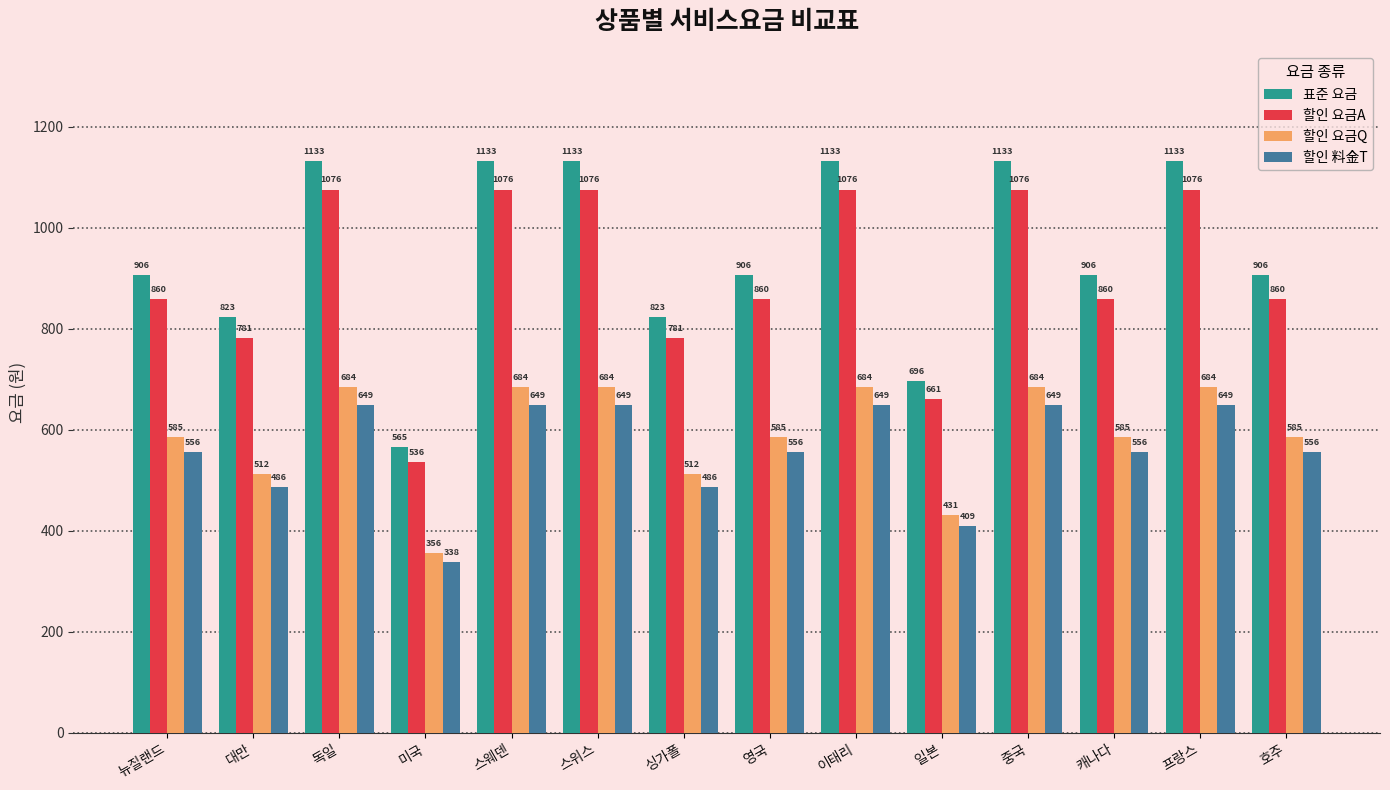

List the series in order of their peak value, highest first.

표준 요금, 할인 요금A, 할인 요금Q, 할인 料金T